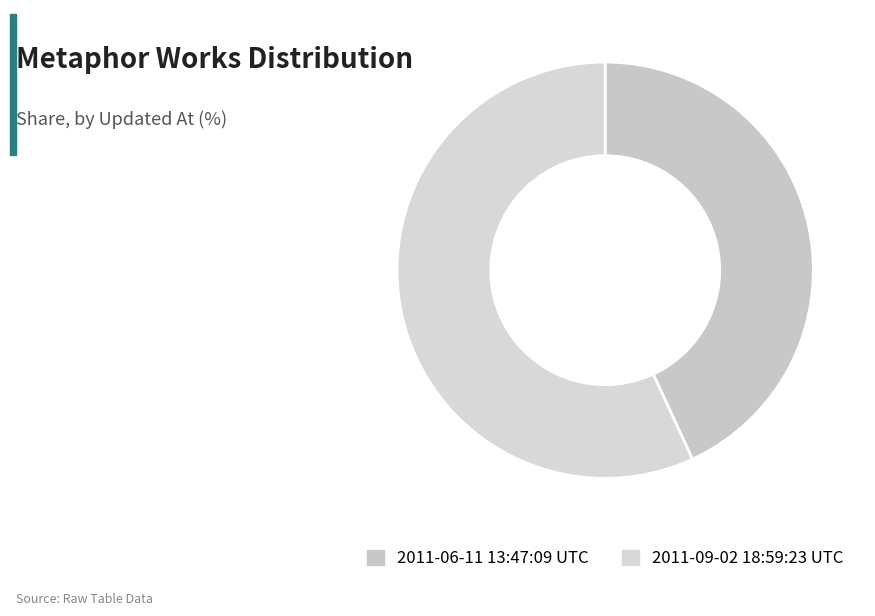

What is the change in value from 2011-06-11 13:47:09 UTC to 2011-09-02 18:59:23 UTC?

+1714